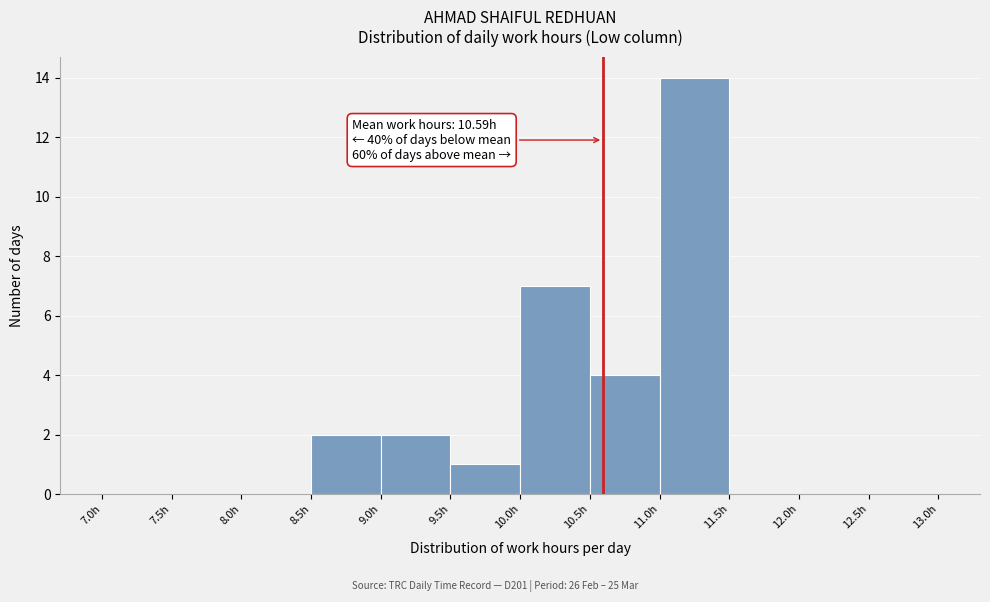

Which range on the x-axis has the tallest bar?

11.0 to 11.5